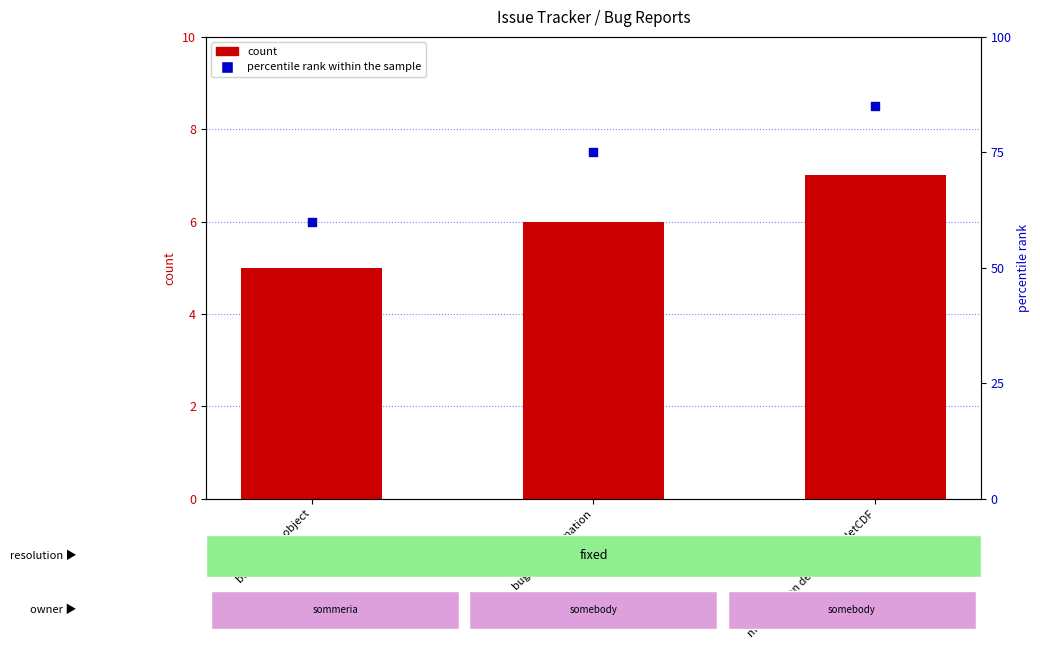

At which category is the sum across all series the highest?

manipulation des fichiers NetCDF